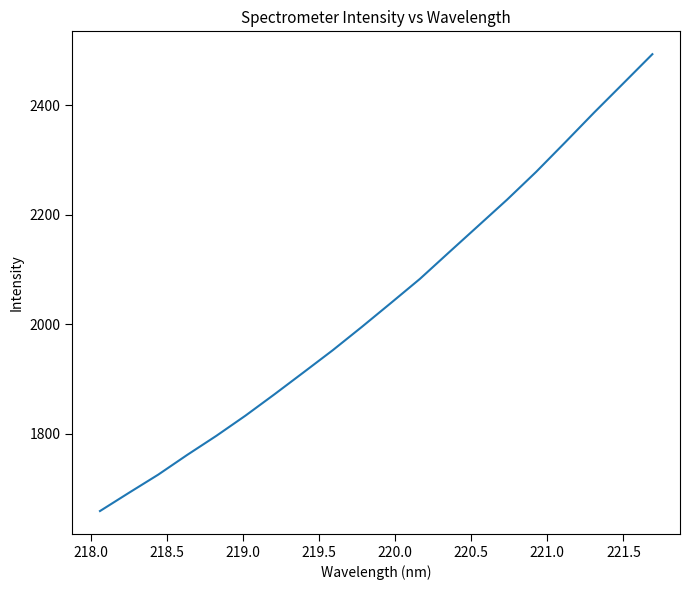

What is the difference between the maximum and minimum values?

835.0